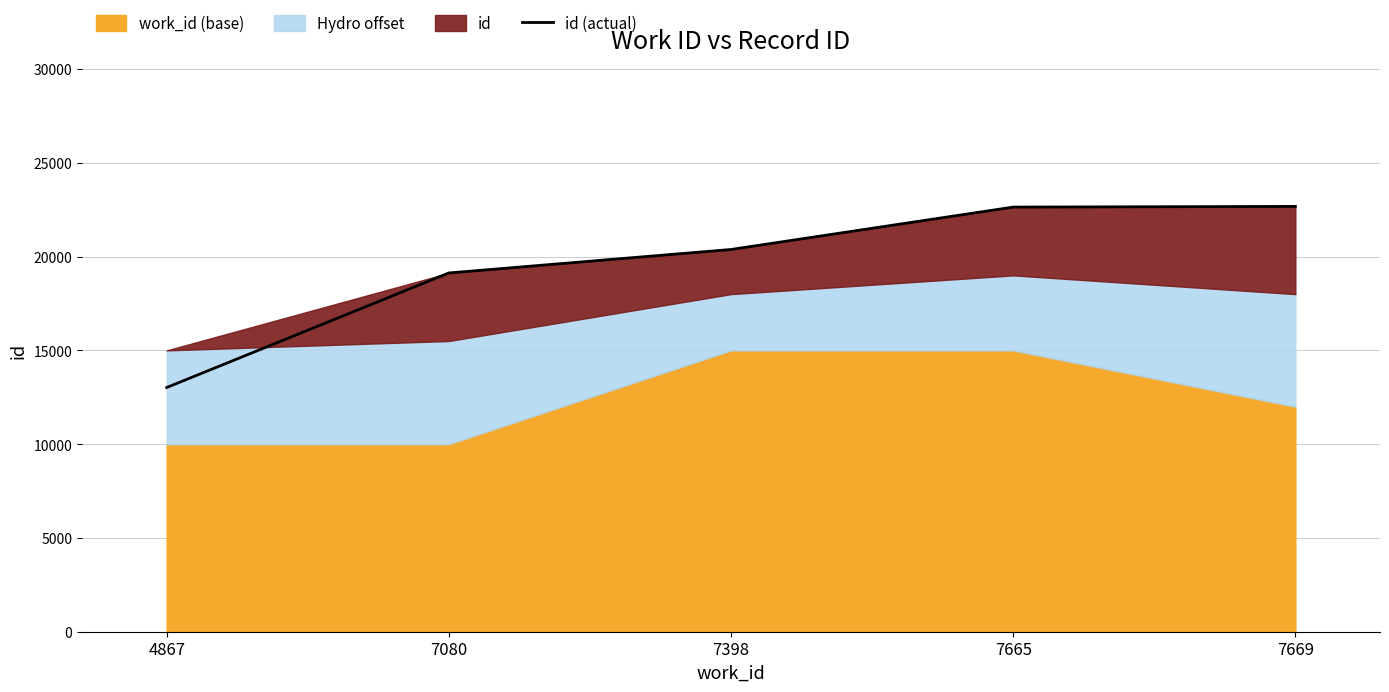

Rank the categories by value from highest to lowest.

7669, 7665, 7398, 7080, 4867